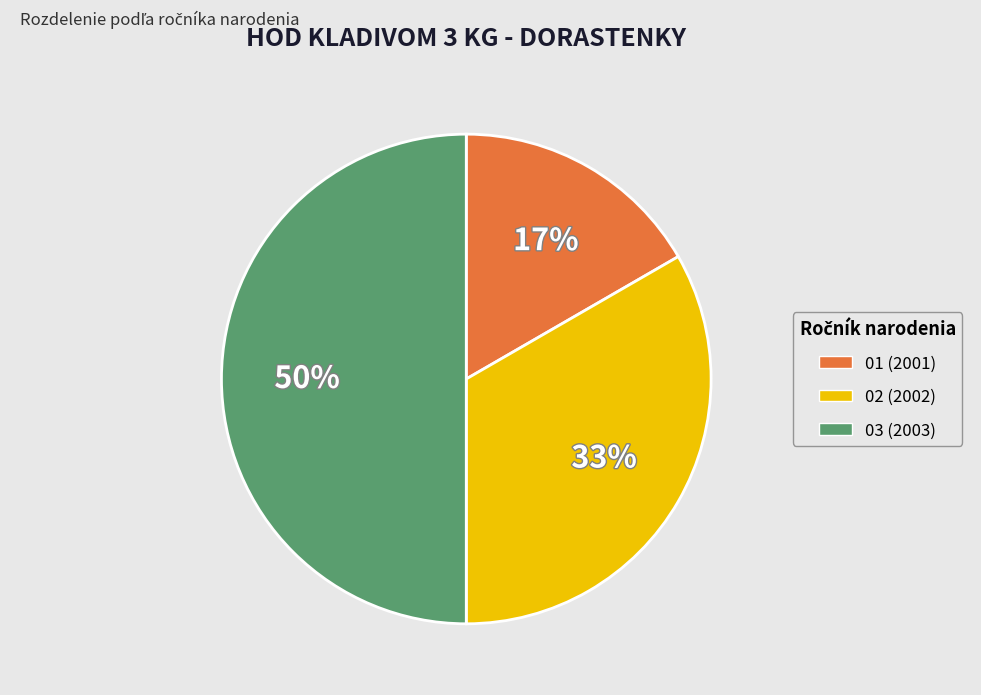

What is the largest slice in the pie chart?

03 (2003)